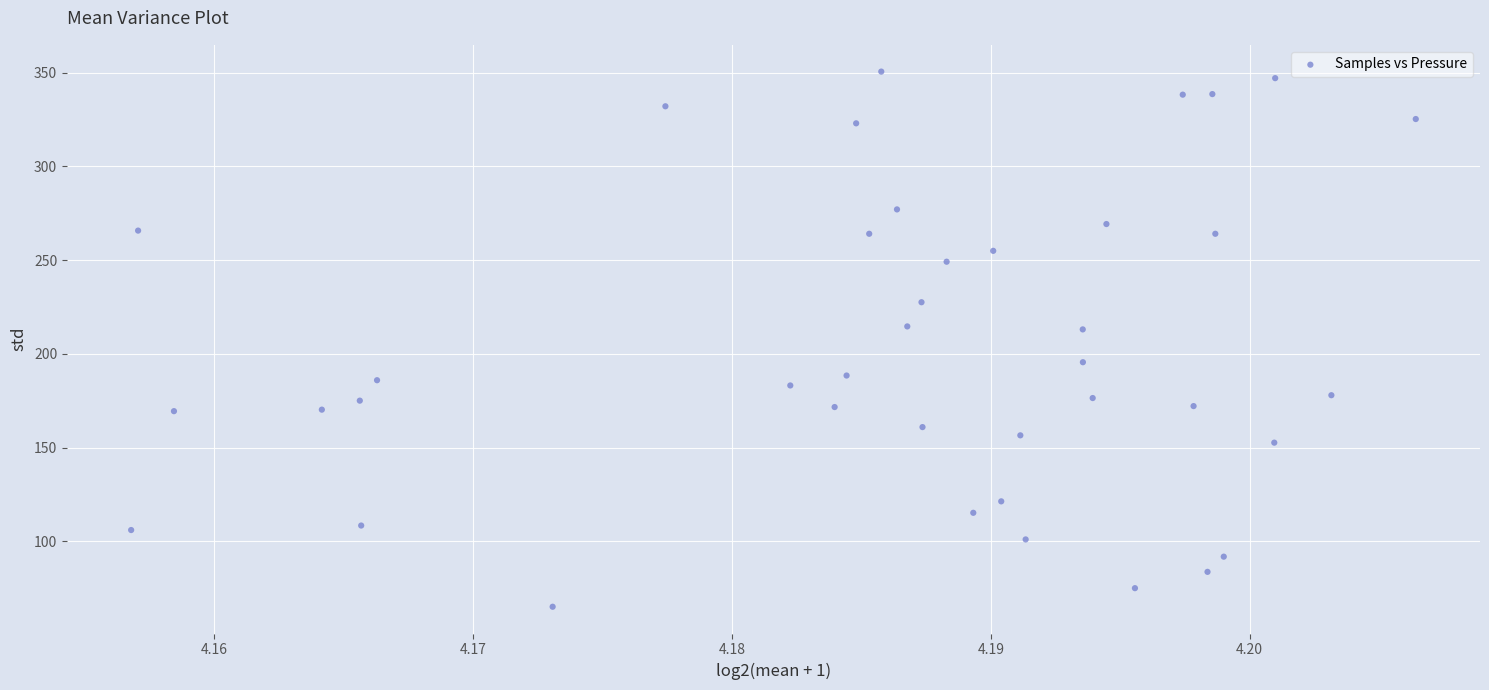

What is the range of Y values (max minus min)?

285.4